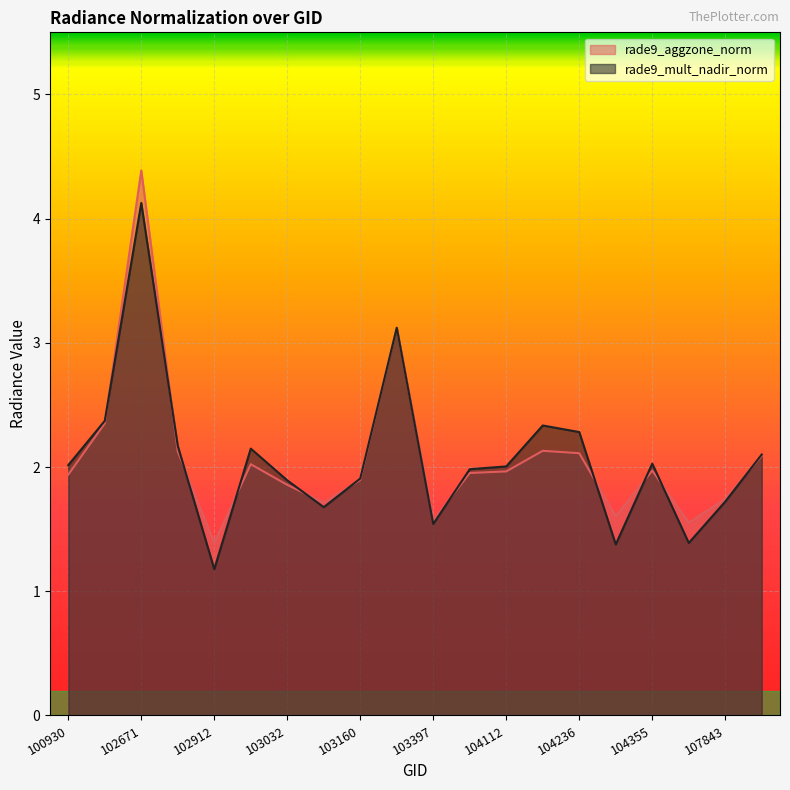

Reading left to right, list all the values displayed in this chart.

rade9_aggzone_norm: 1.9	2.4	4.4	2.1	1.4	2.0	1.9	1.7	1.9	3.1	1.6	2.0	2.0	2.1	2.1	1.6	2.0	1.6	1.7	2.1
rade9_mult_nadir_norm: 2.0	2.4	4.1	2.2	1.2	2.1	1.9	1.7	1.9	3.1	1.5	2.0	2.0	2.3	2.3	1.4	2.0	1.4	1.7	2.1